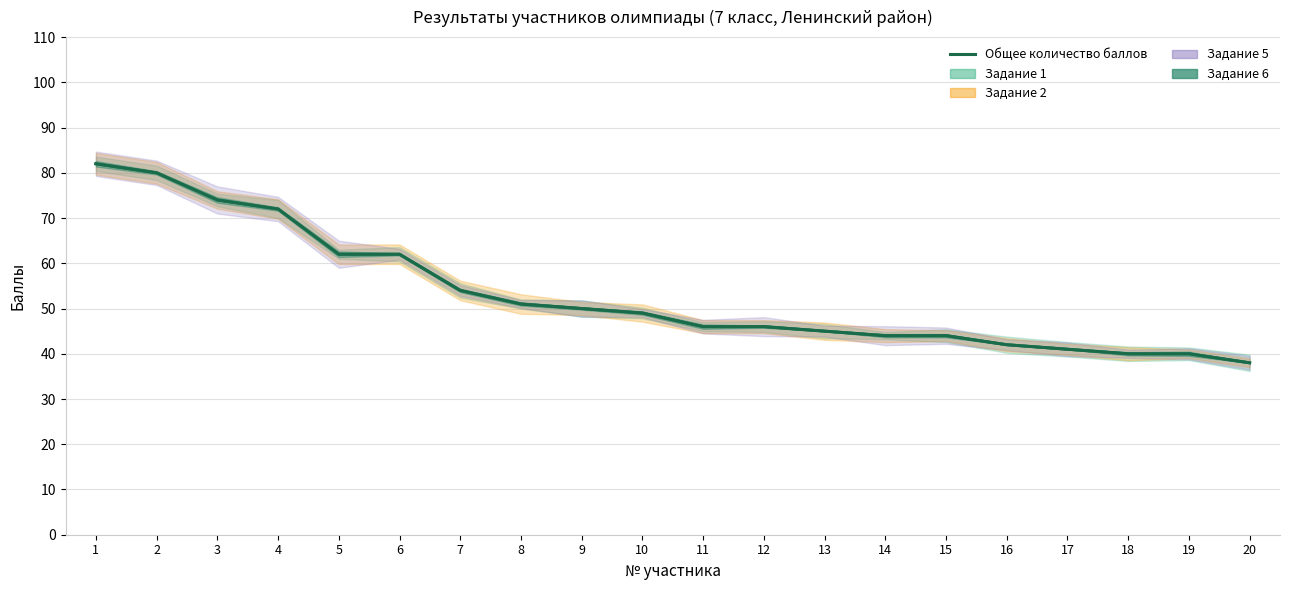

How many categories are shown in the chart?

20